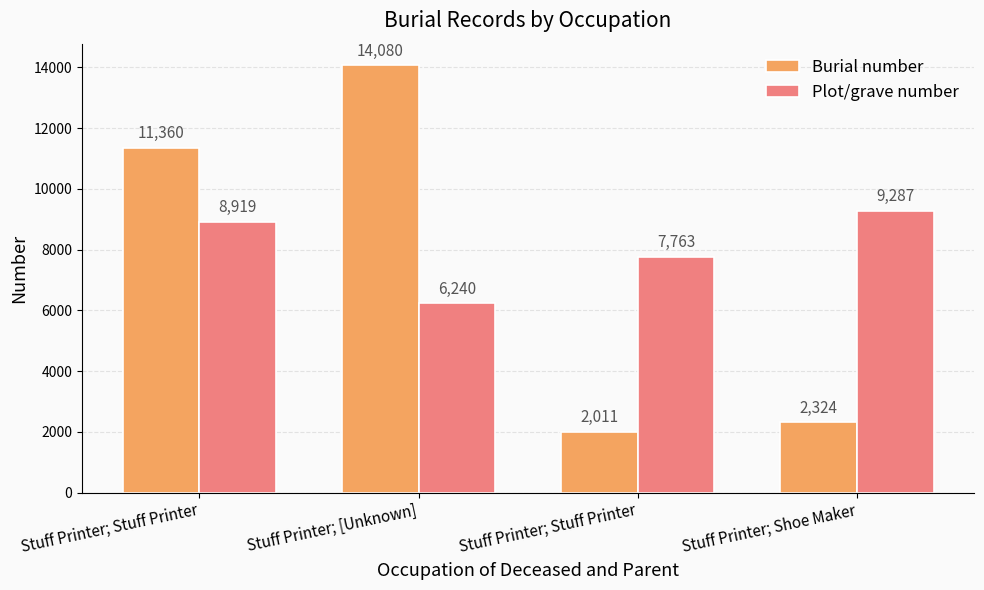

Reading left to right, what are all the values shown in this chart?

Burial number: Stuff Printer; Stuff Printer=11360	Stuff Printer; [Unknown]=14080	Stuff Printer; Stuff Printer=2011	Stuff Printer; Shoe Maker=2324
Plot/grave number: Stuff Printer; Stuff Printer=8919	Stuff Printer; [Unknown]=6240	Stuff Printer; Stuff Printer=7763	Stuff Printer; Shoe Maker=9287